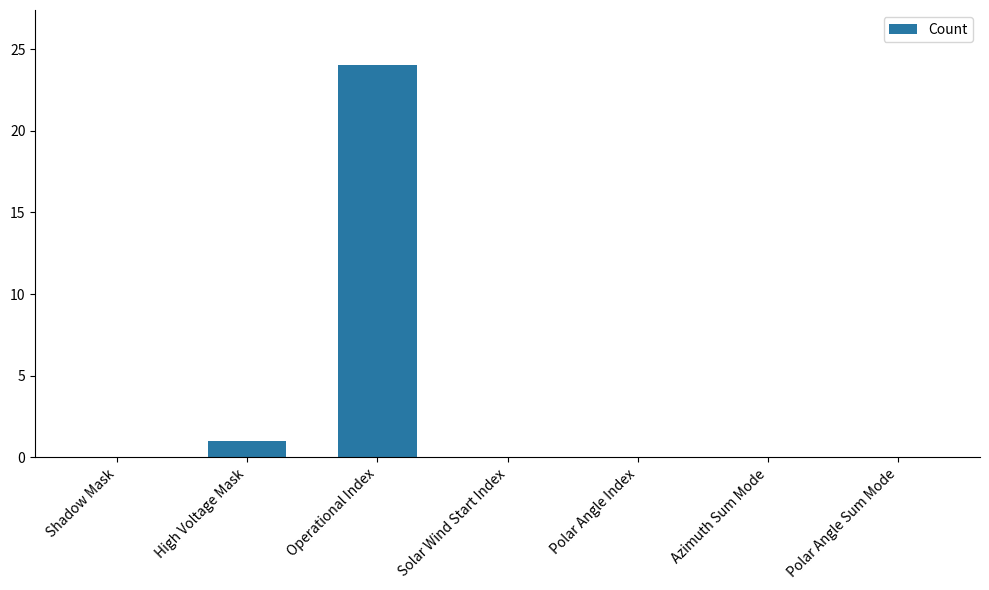

What is the maximum value shown in the chart?

24